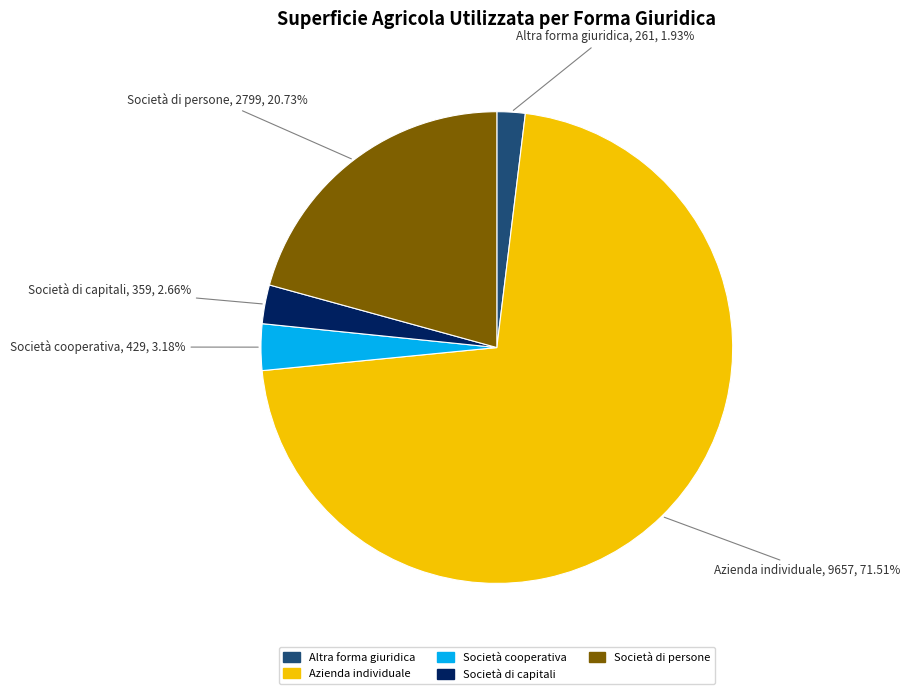

How many slices are in this pie chart?

5